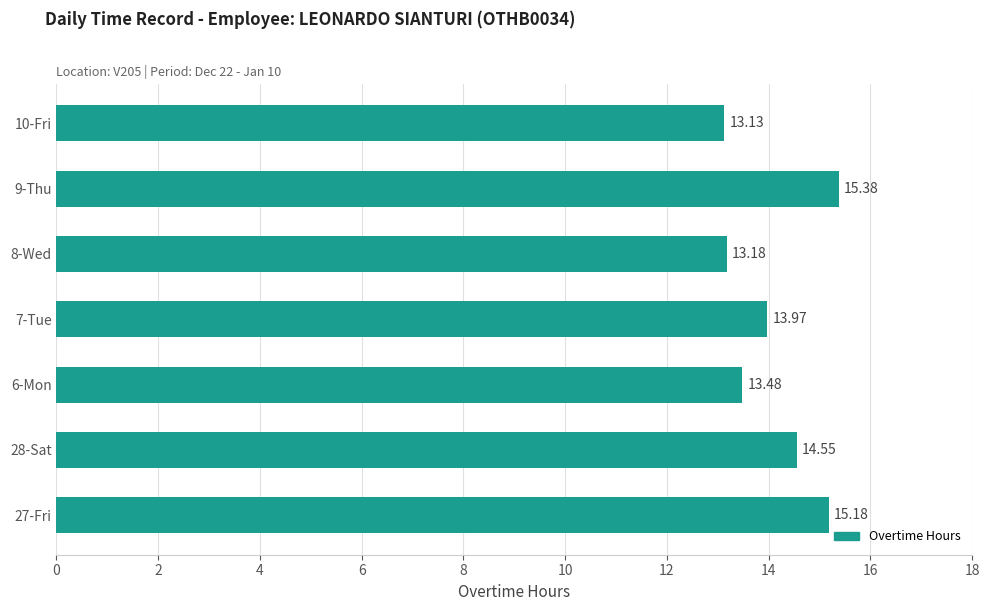

Which has a higher value, 7-Tue or 8-Wed?

7-Tue